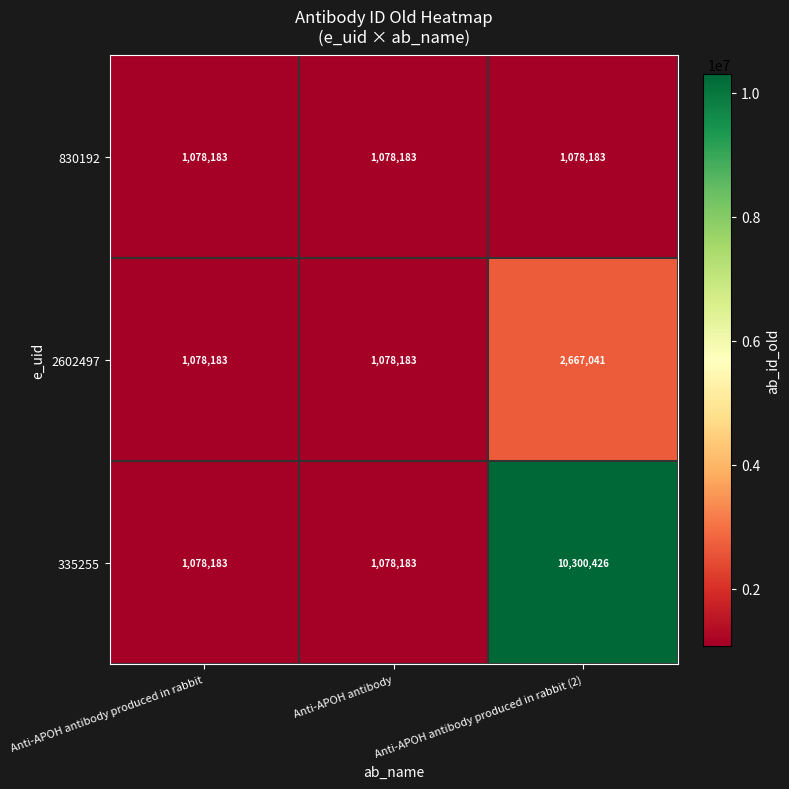

What is the maximum value shown in the chart?

10300426